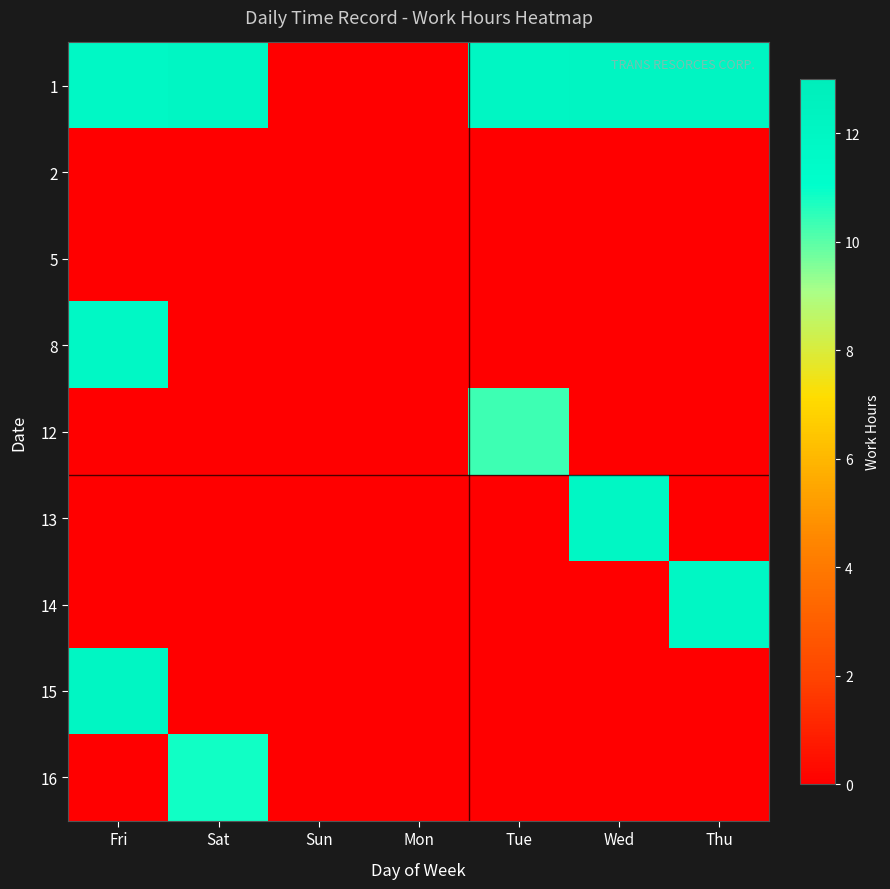

Rank the categories by 1 value from highest to lowest.

Wed, Thu, Tue, Sat, Fri, Sun, Mon